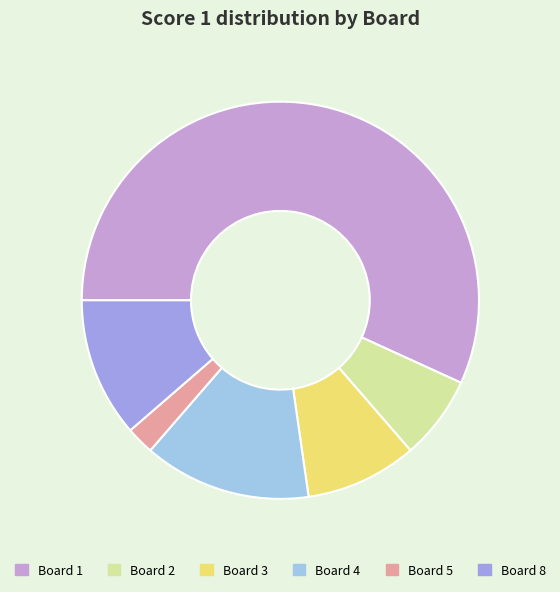

Rank the categories by value from highest to lowest.

Board 1, Board 4, Board 8, Board 3, Board 2, Board 5